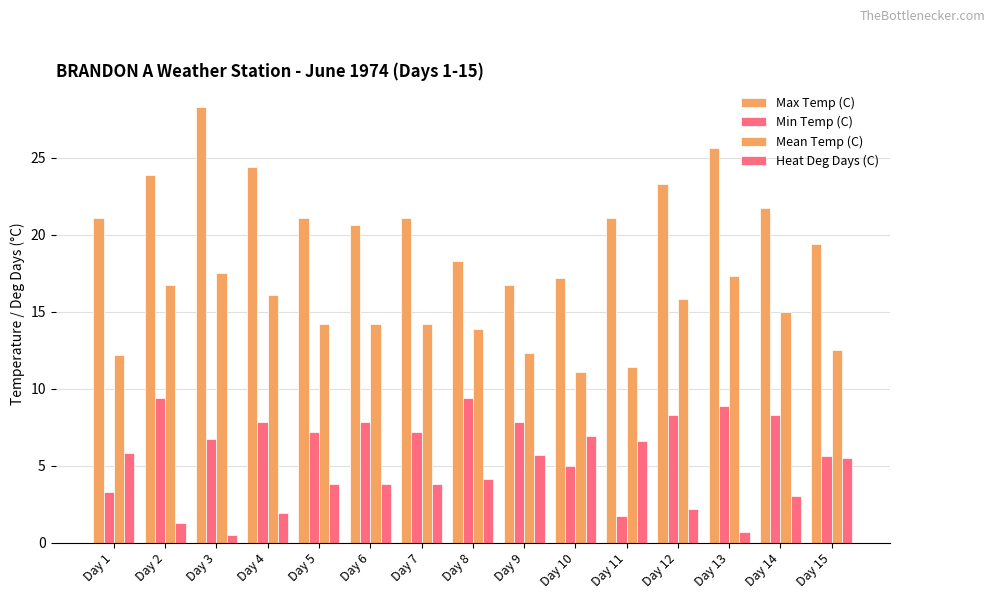

How many bars are there in total?

60